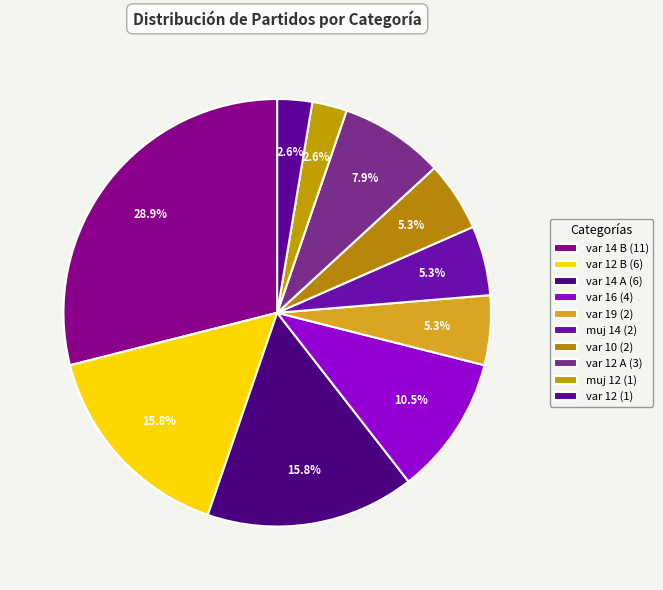

How many slices are in this pie chart?

10